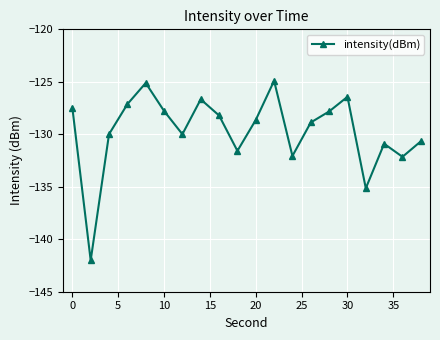

What is the difference between the maximum and minimum values?

17.1